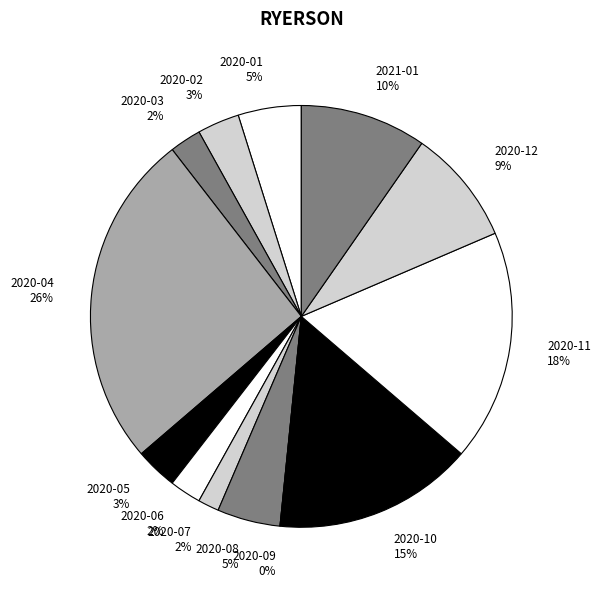

What is the largest slice in the pie chart?

2020-04